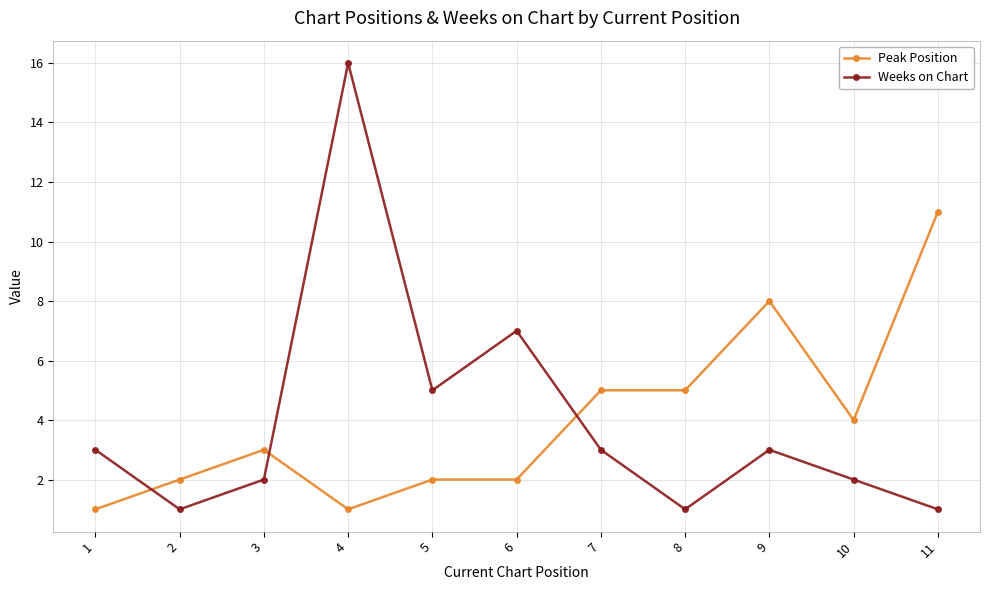

What is the minimum value shown in the chart?

1